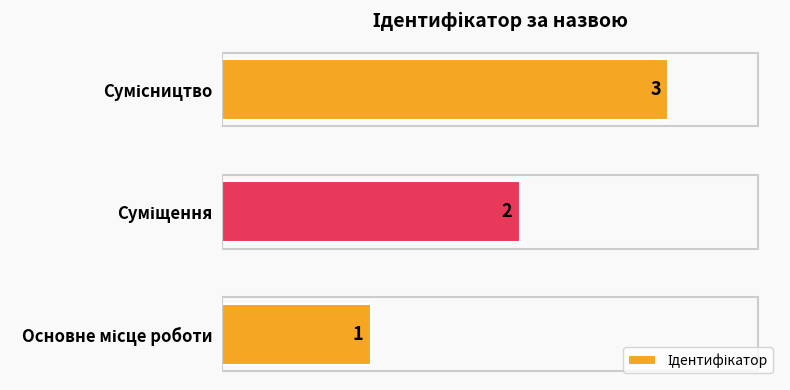

What is the sum of all values?

6